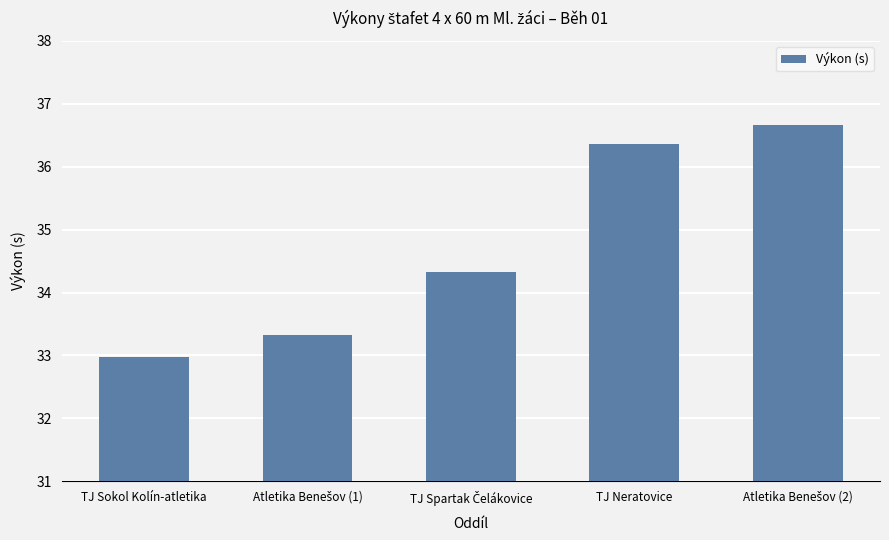

What is the average value?

34.7